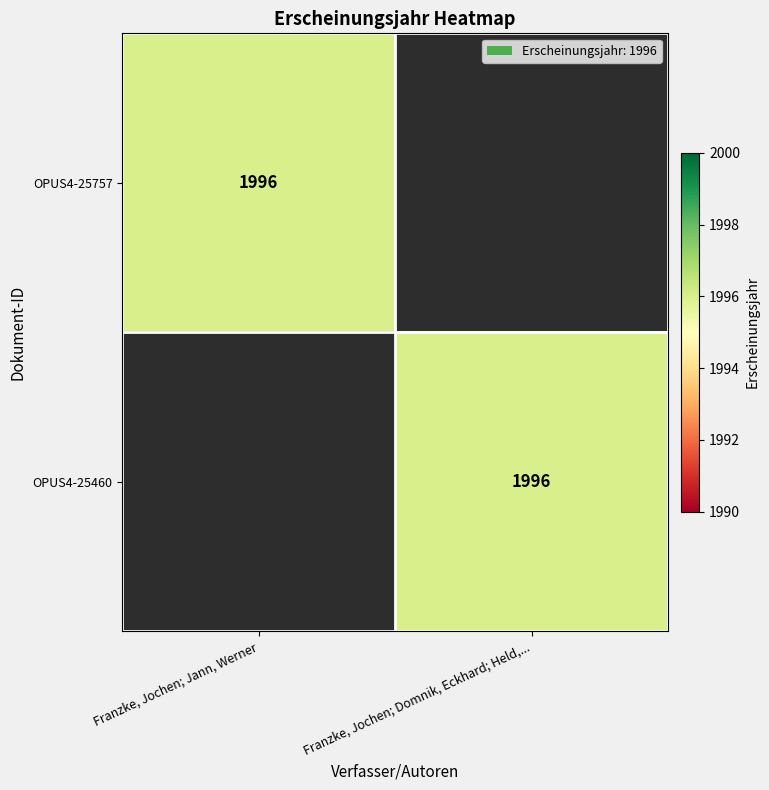

The value of OPUS4-25757 at Franzke, Jochen; Jann, Werner is 1996. True or false?

True